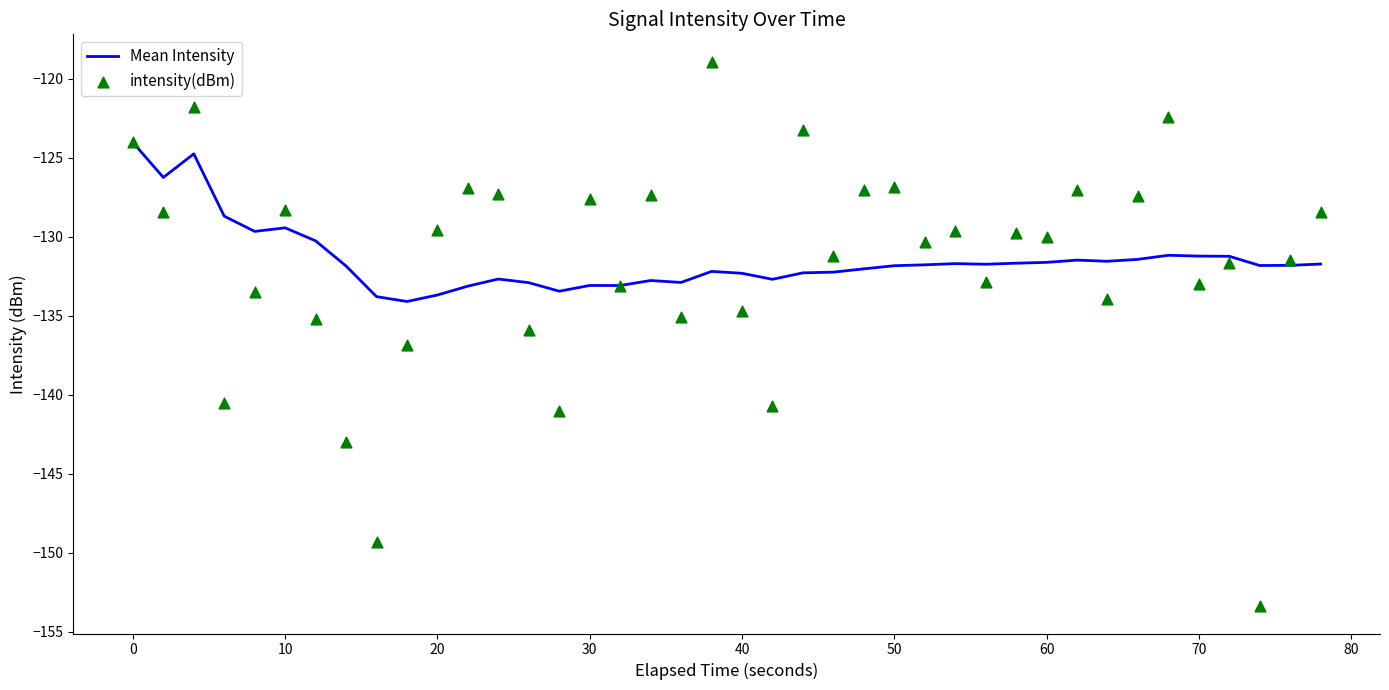

At how many categories does at least one series exceed -136?

40